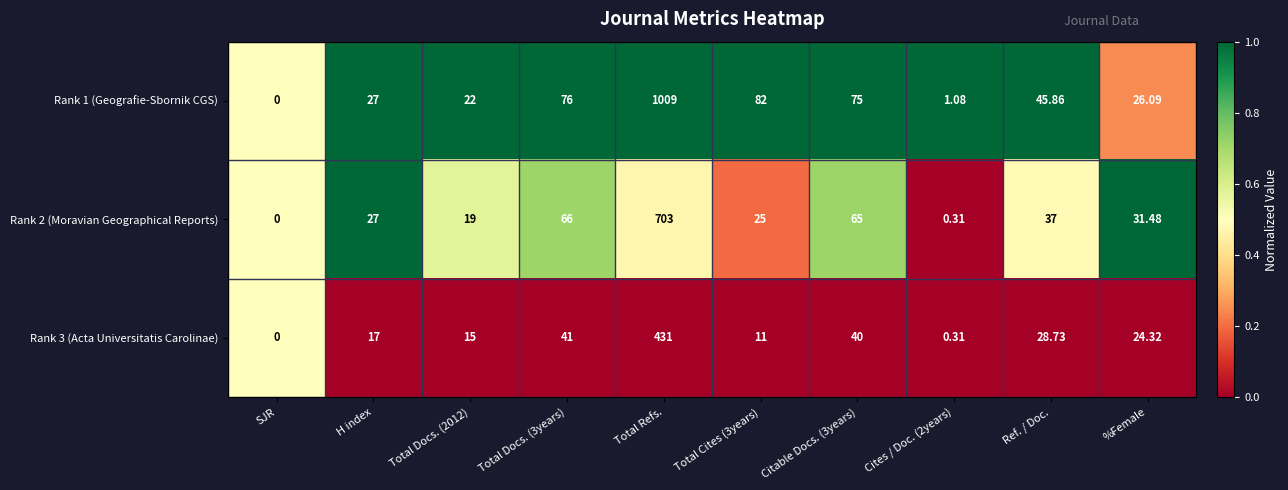

Which label corresponds to the smallest value in the chart?

SJR